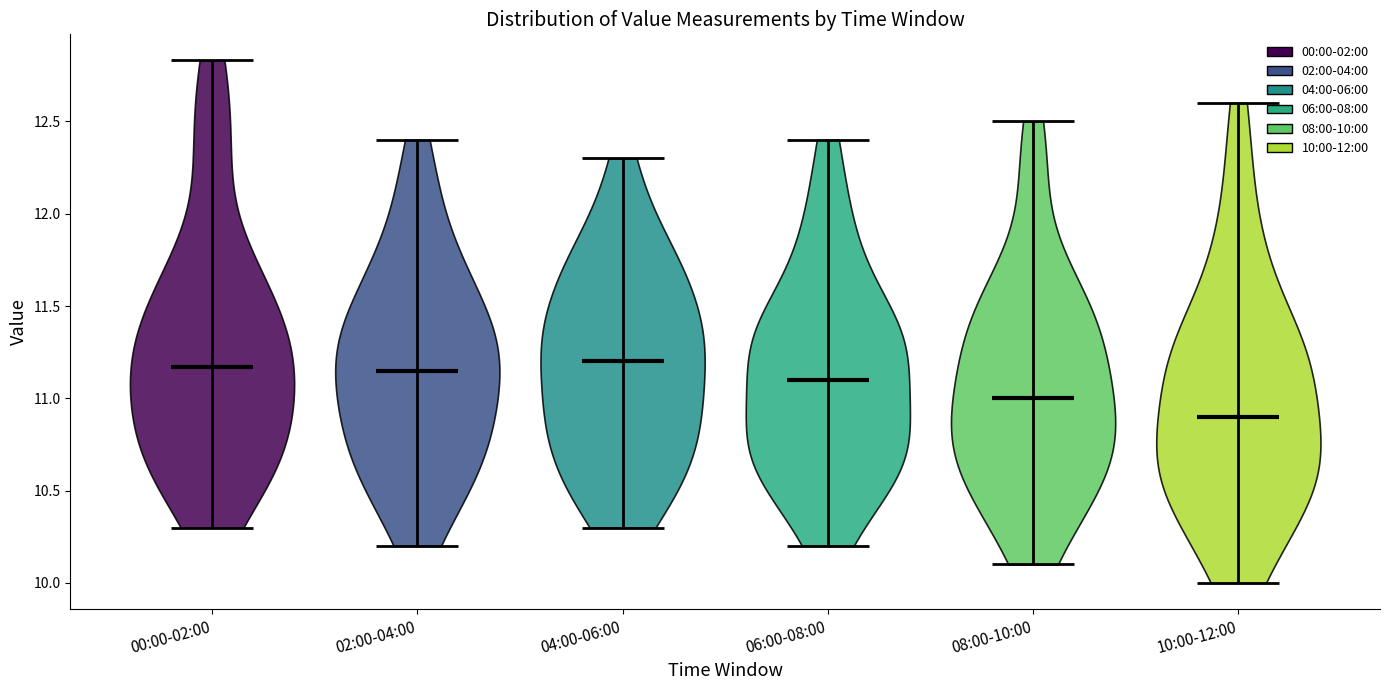

What is the highest point the violin for 06:00-08:00 reaches on the y-axis? The values are not printed on the chart, so give them approximately, as read against the axis.

12.40